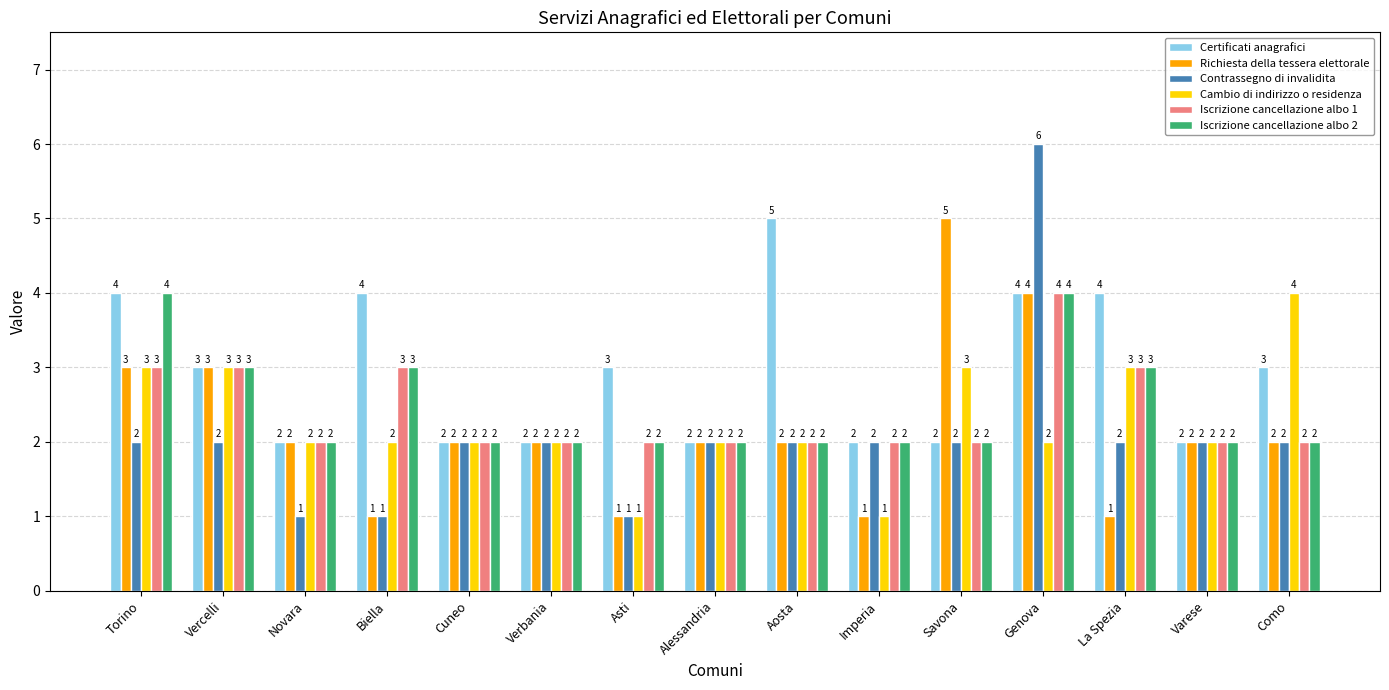

Which series has the largest total across all categories?

Certificati anagrafici